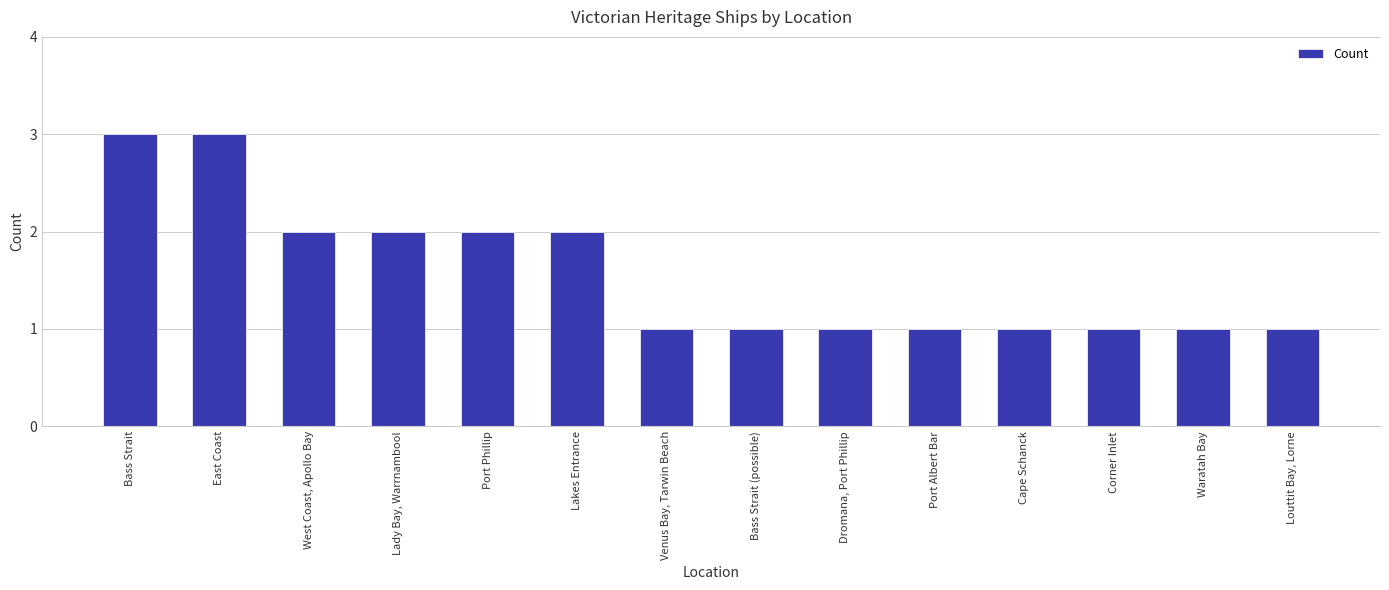

Is it true that the value at Corner Inlet is 1?

True